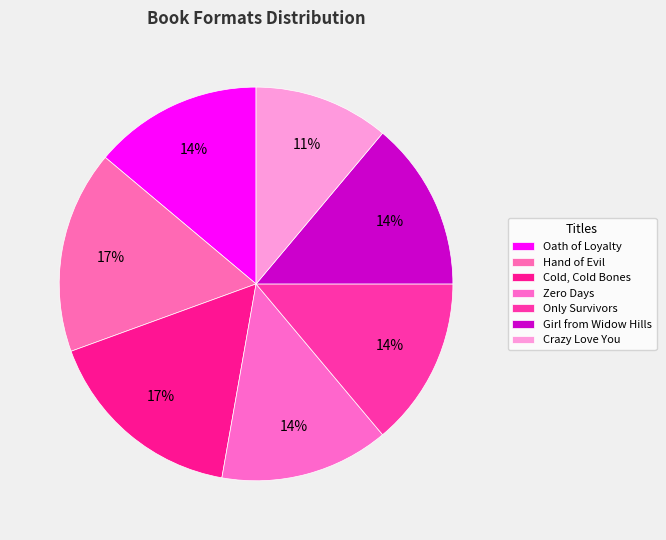

Does Girl from Widow Hills account for over 50% of the chart?

No